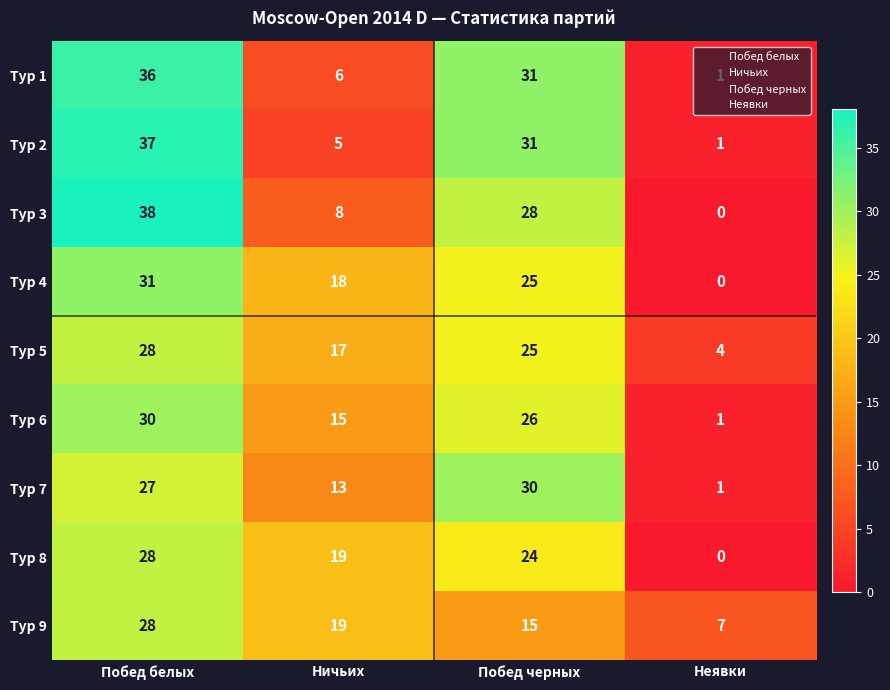

What is the spread (max minus min) of values at Неявки?

7